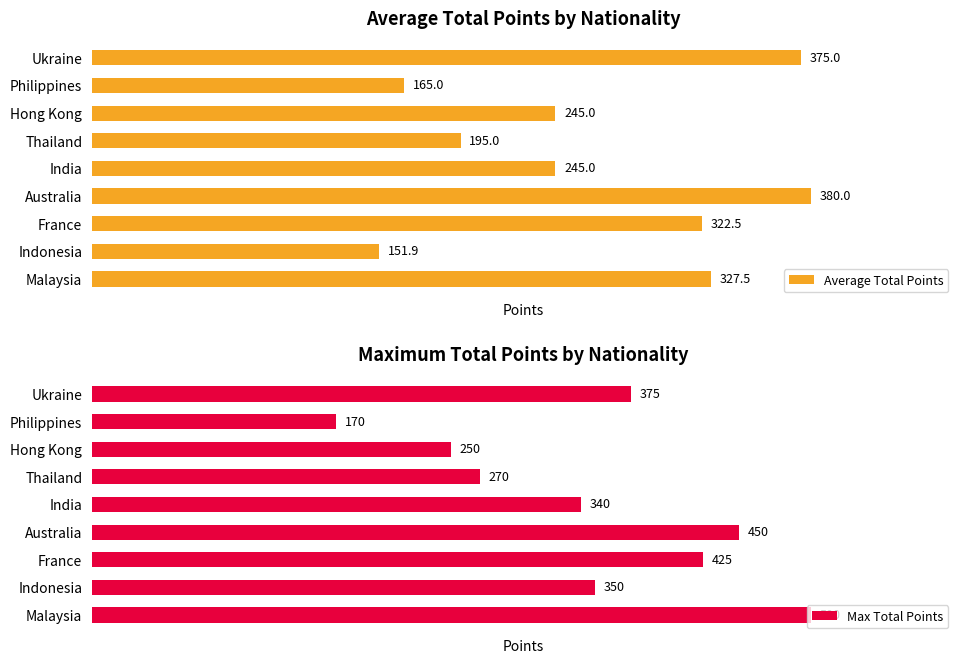

Rank the series by their maximum value, from highest to lowest.

Max Total Points, Average Total Points